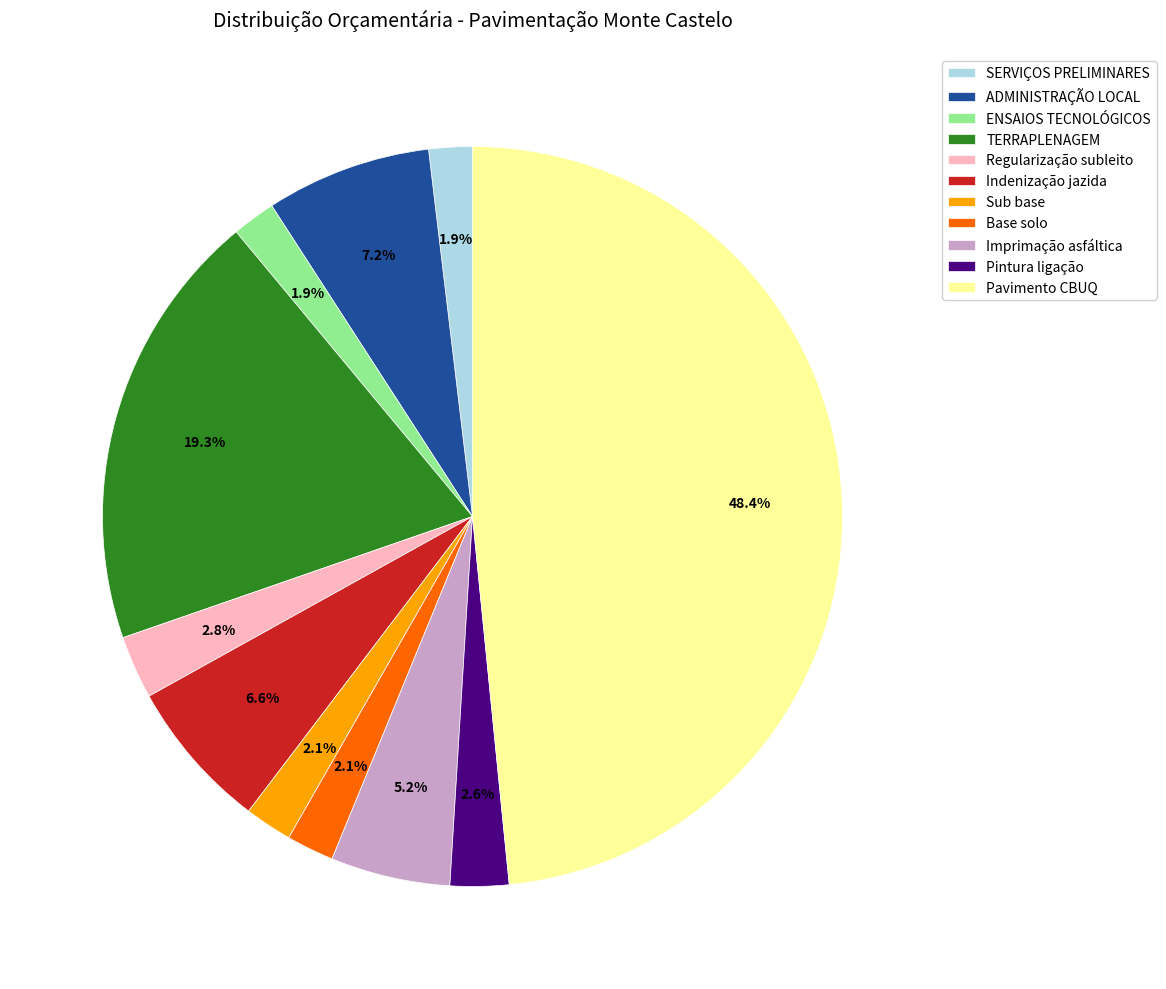

Which has a higher value, ADMINISTRAÇÃO LOCAL or ENSAIOS TECNOLÓGICOS?

ADMINISTRAÇÃO LOCAL